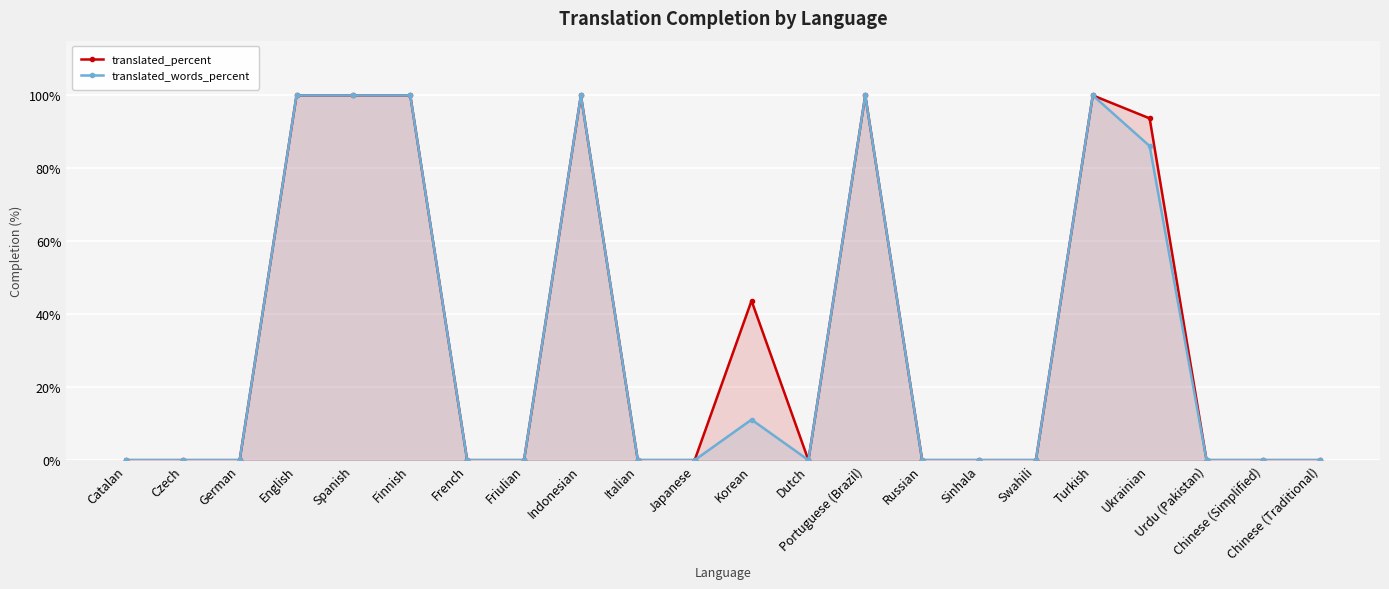

Where is translated_percent nearest to the value 50?

Korean